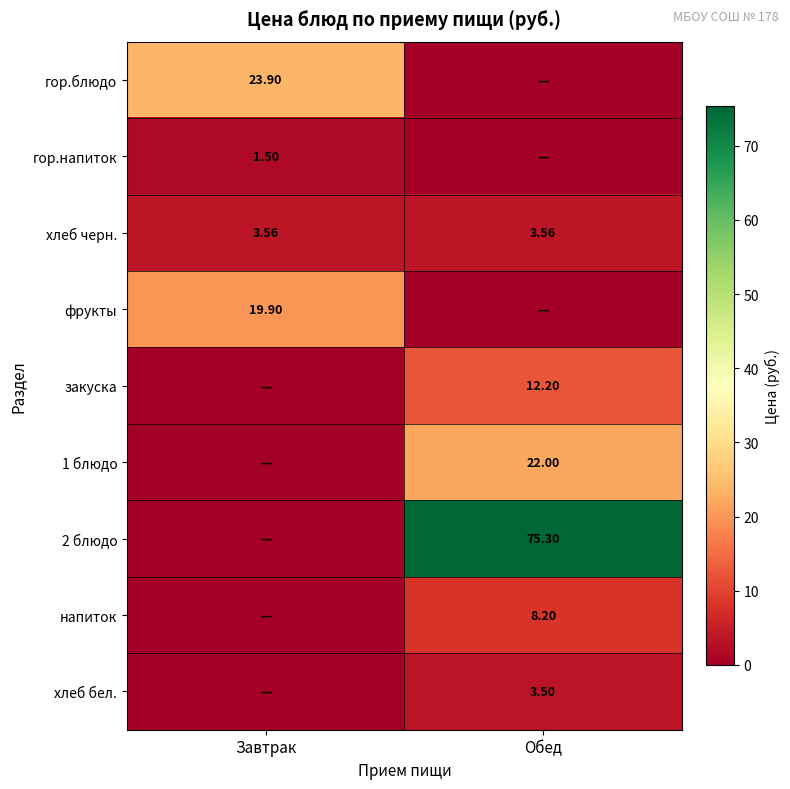

Is the value of гор.блюдо at Завтрак greater than the value of хлеб черн. at Завтрак?

Yes